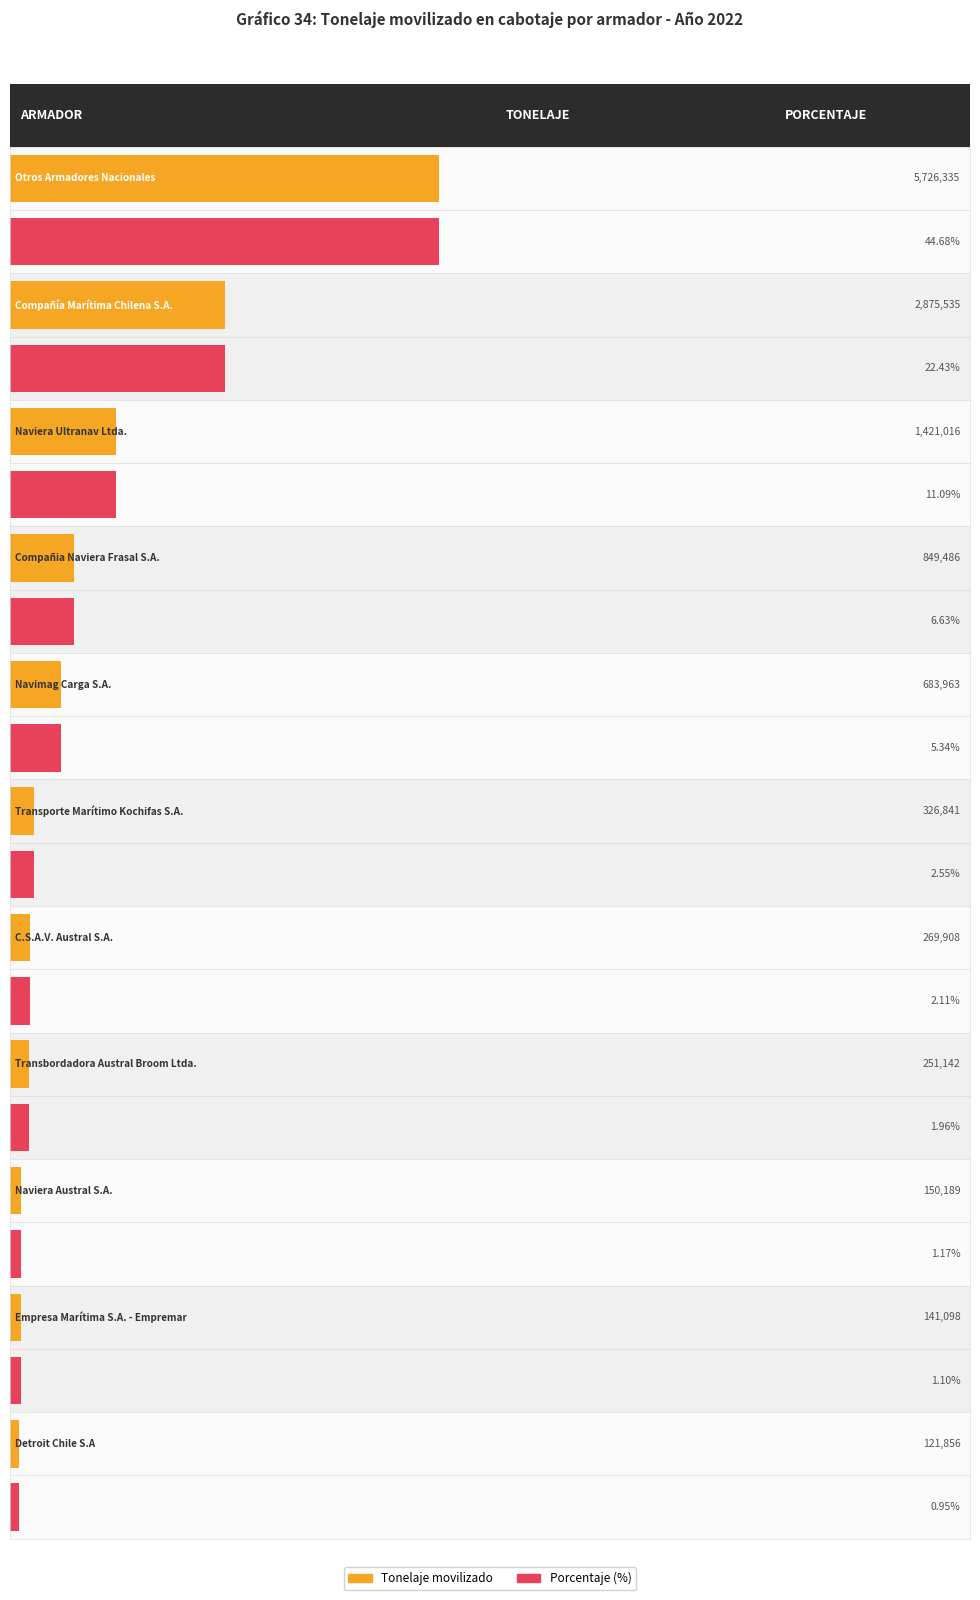

What is the difference between the maximum and minimum values?

5604479.1